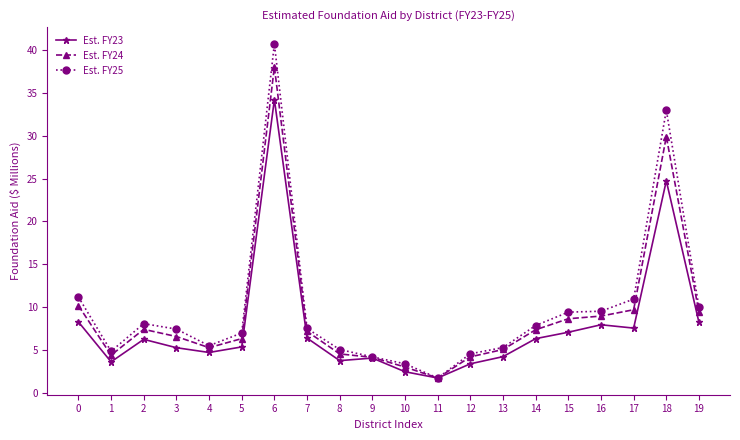

What is the total value across all series at 9?

12.4